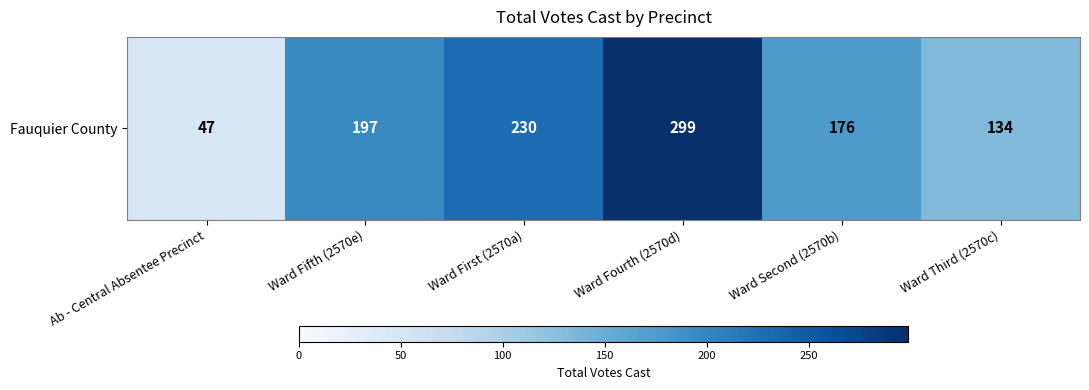

What is the minimum value shown in the chart?

47